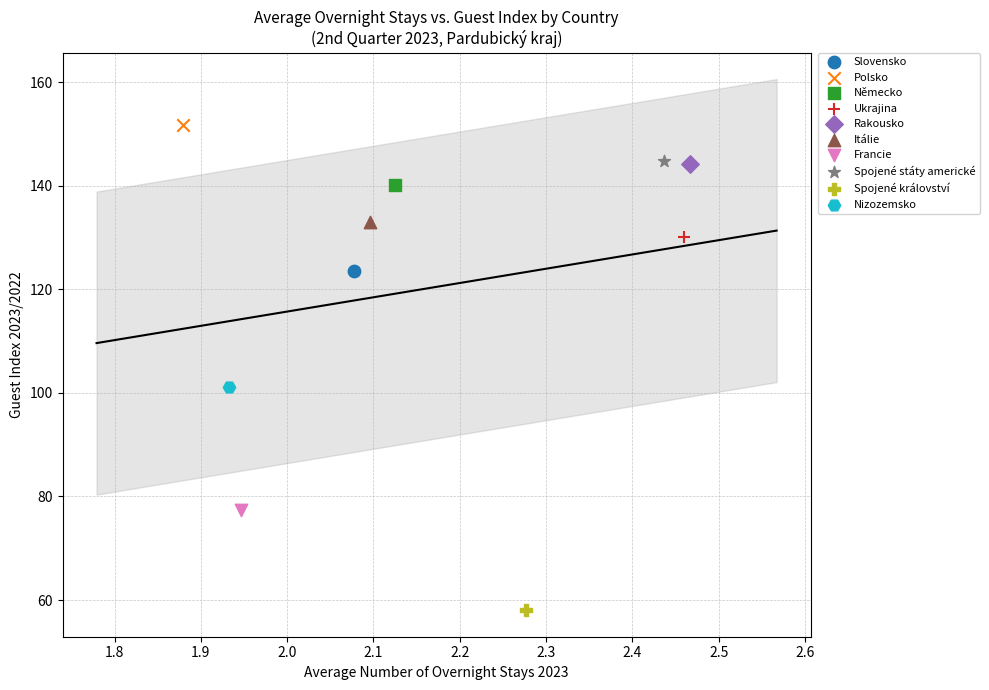

What are all the series names shown in the legend?

Slovensko, Polsko, Německo, Ukrajina, Rakousko, Itálie, Francie, Spojené státy americké, Spojené království, Nizozemsko